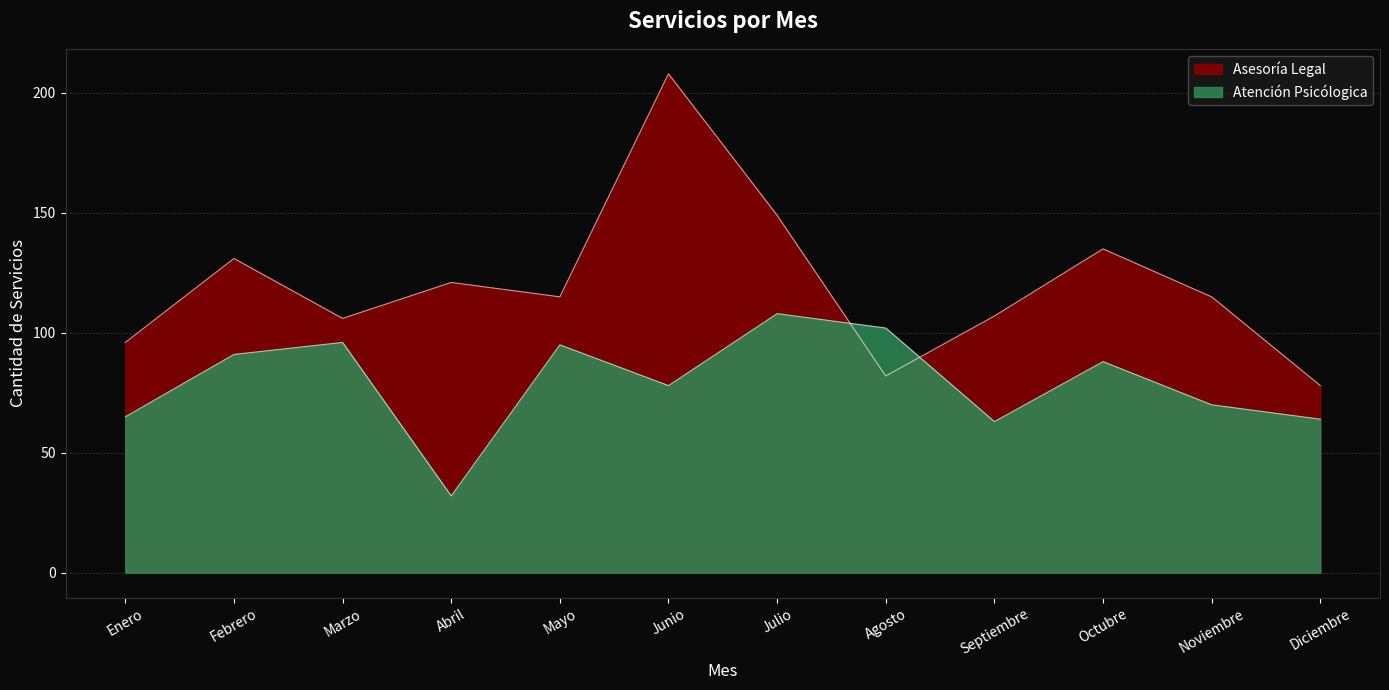

Is the value of Atención Psicólogica at Abril greater than the value of Asesoría Legal at Febrero?

No